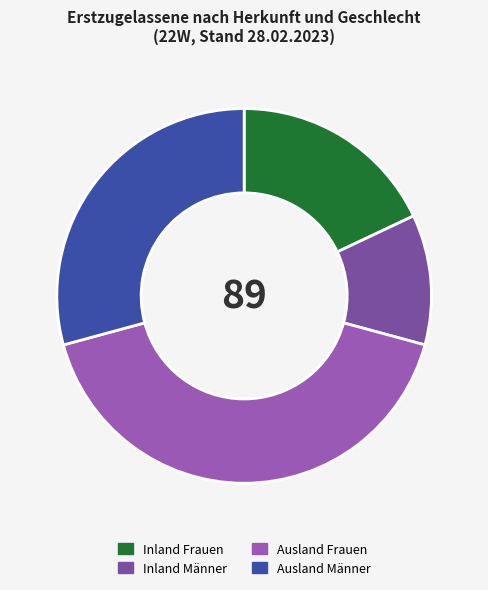

Combined, do Ausland Männer and Inland Frauen account for over 50%?

No